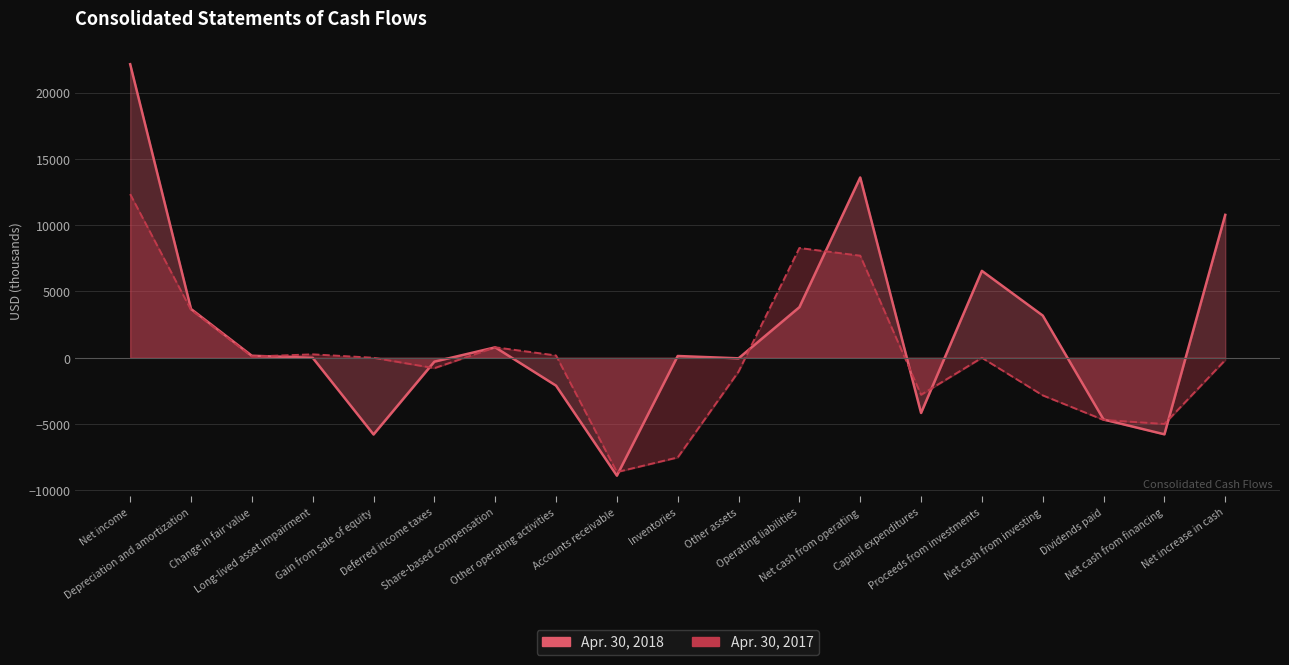

Which series has the largest range (max minus min)?

Apr. 30, 2018